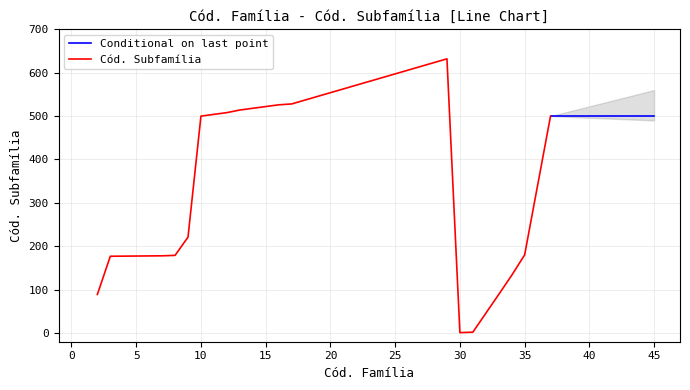

What is the difference between the values at 8 and 30?

178